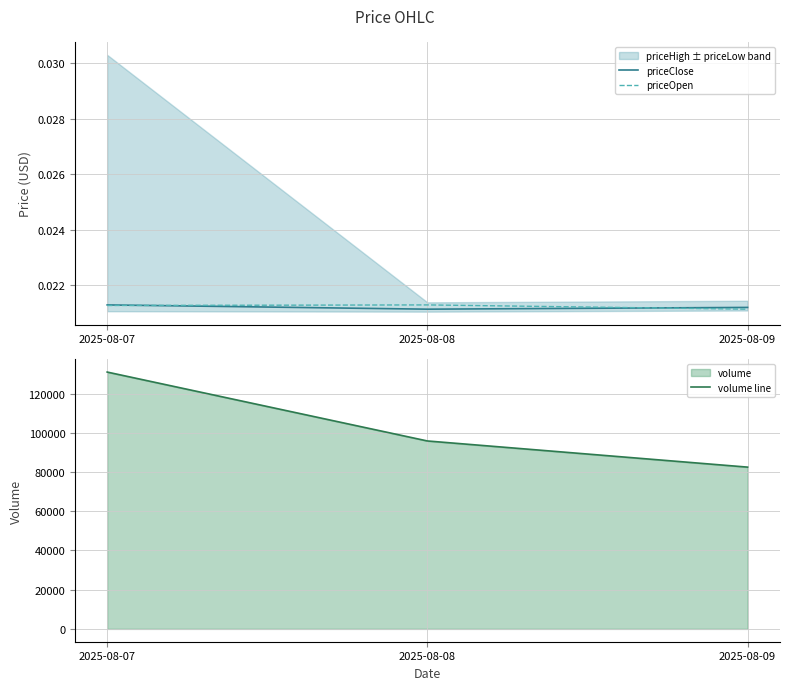

How many data points does each series have?

3